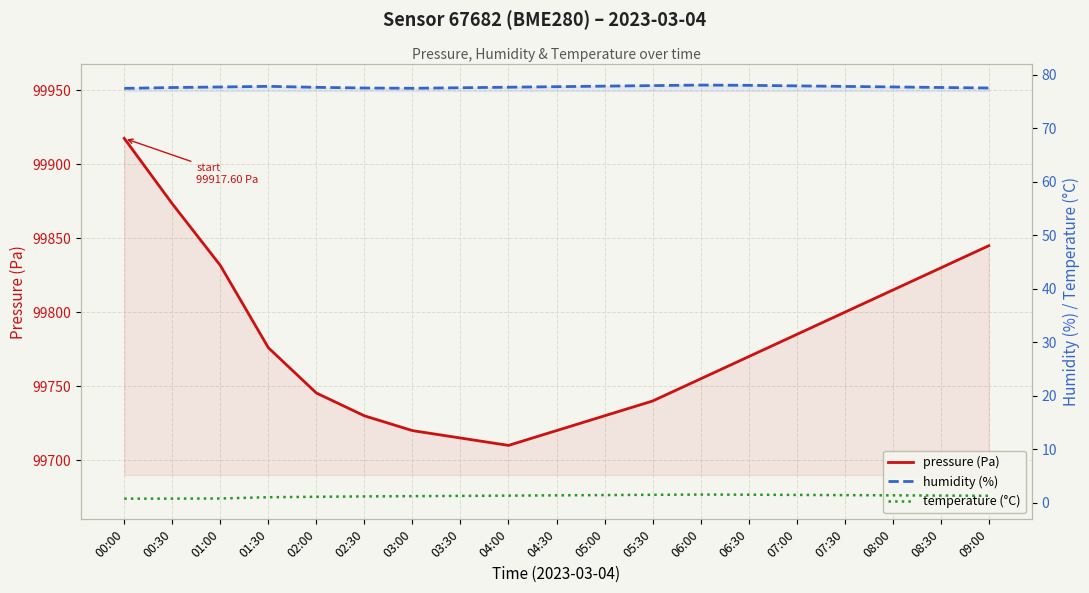

Which series has the largest total across all categories?

pressure (Pa)